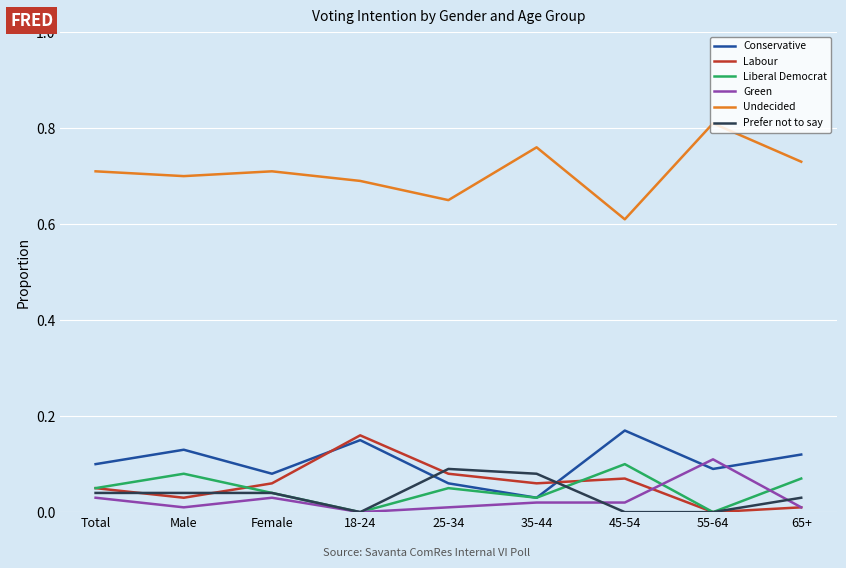

Does the chart display data point markers on the line(s)?

No